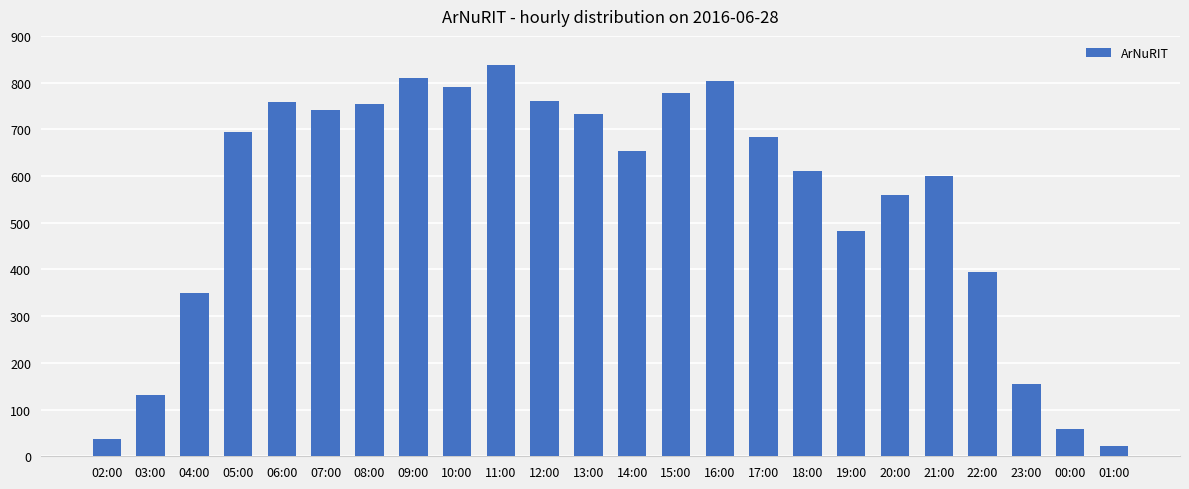

What is the sum of all values?

13196